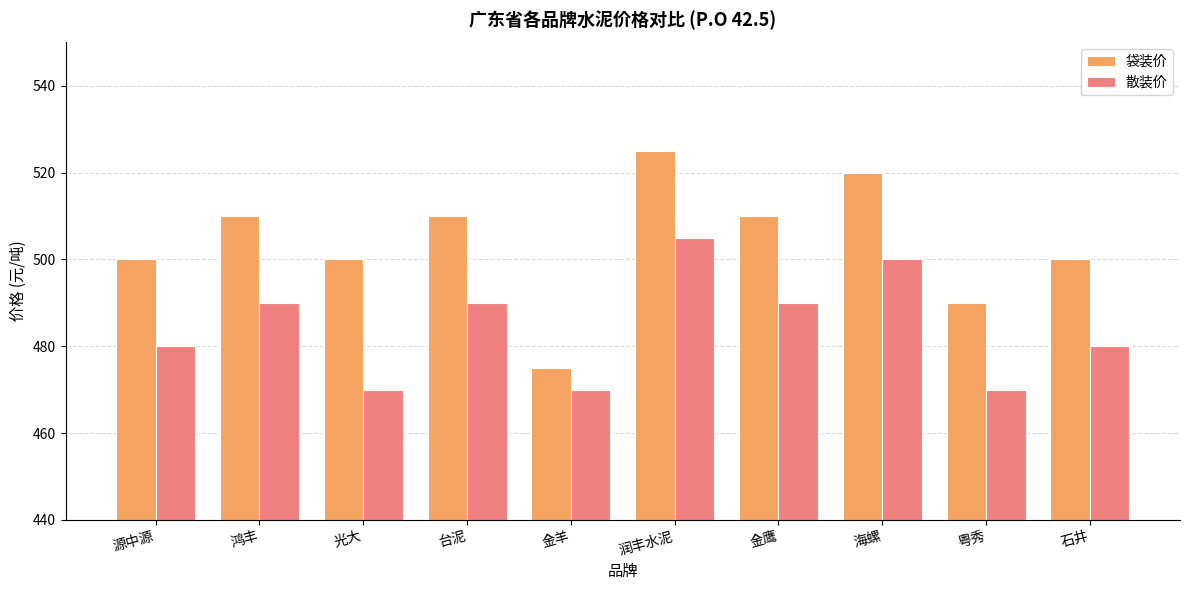

What is the maximum value for 散装价?

505